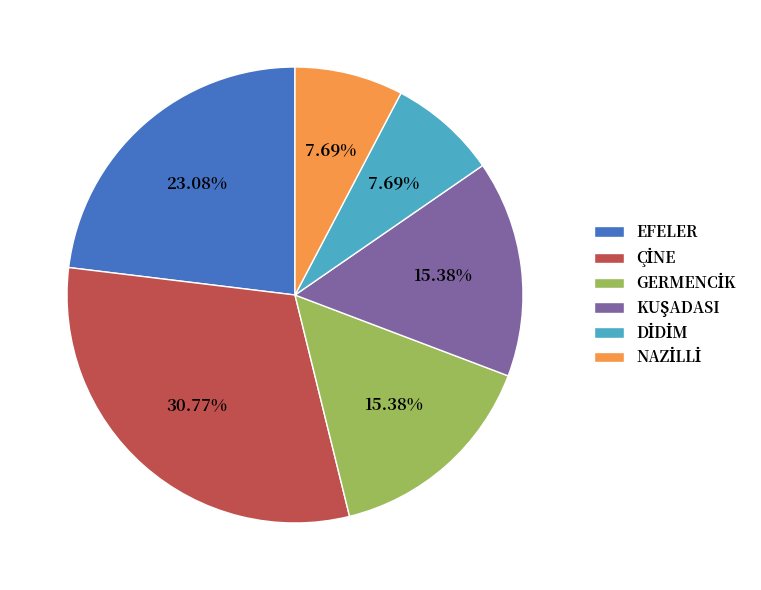

Does any single category account for the majority?

No